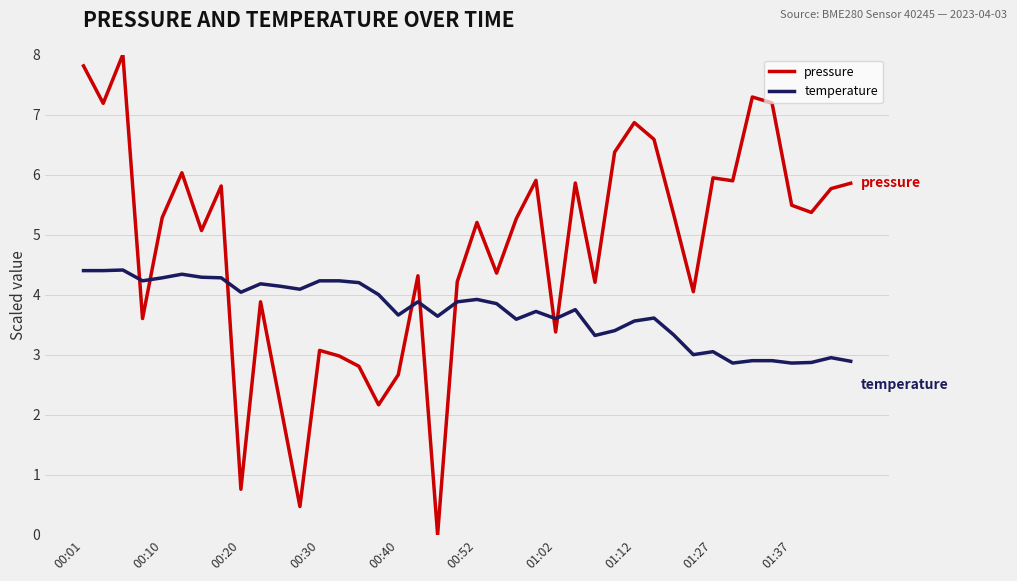

What is the lowest value of the temperature series?

2.9